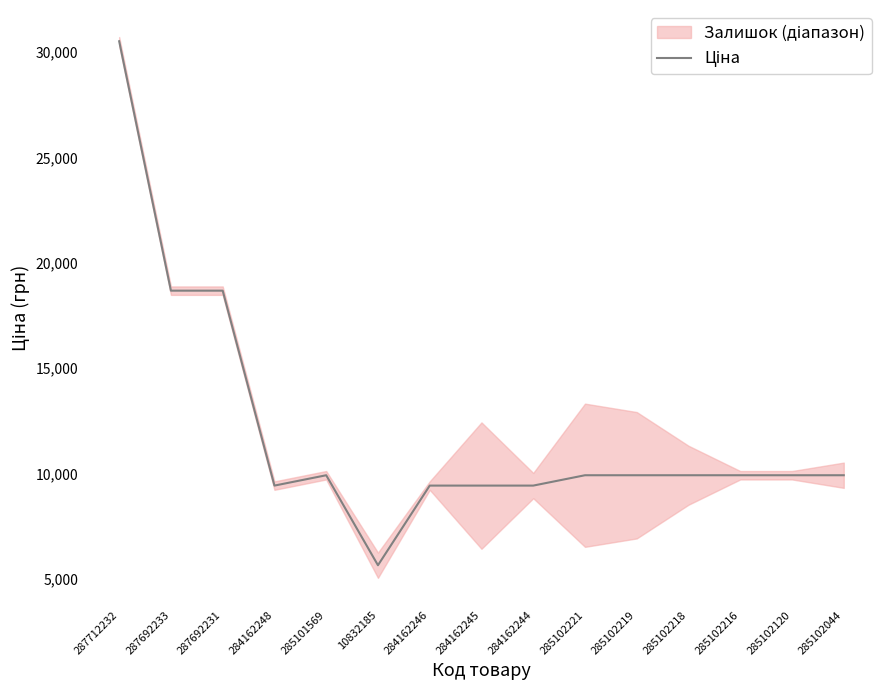

How many categories are shown in the chart?

15